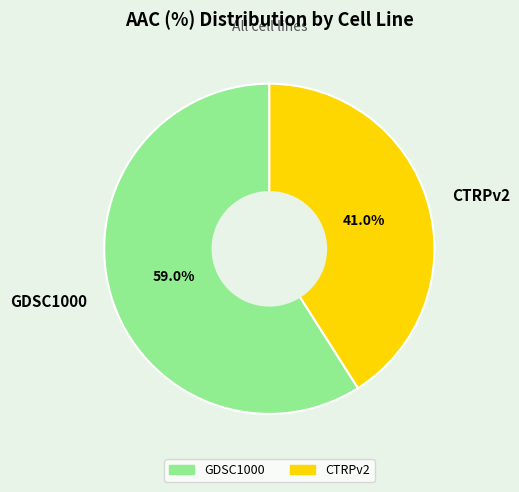

How many slices are in this pie chart?

2